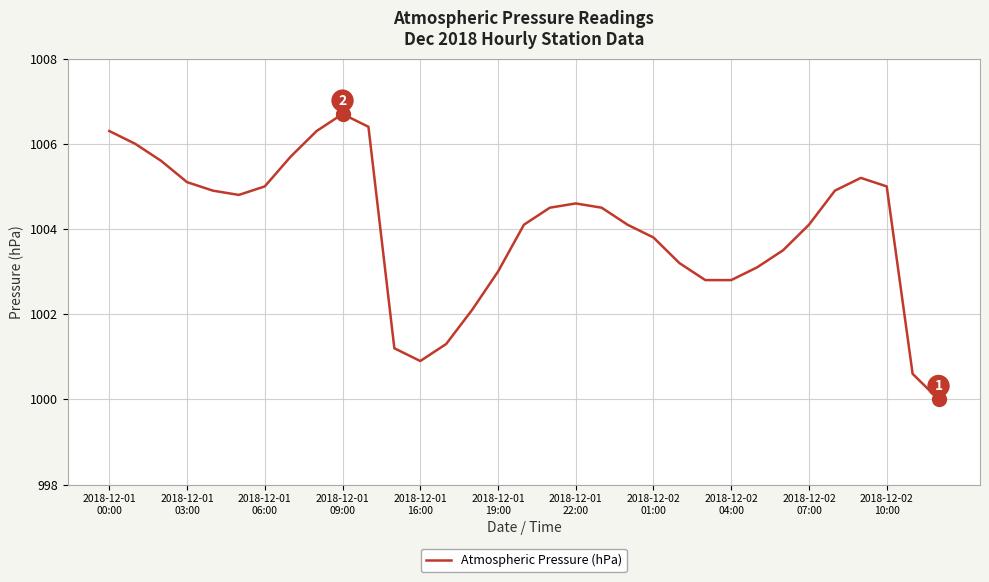

What is the smallest value displayed?

1000.0